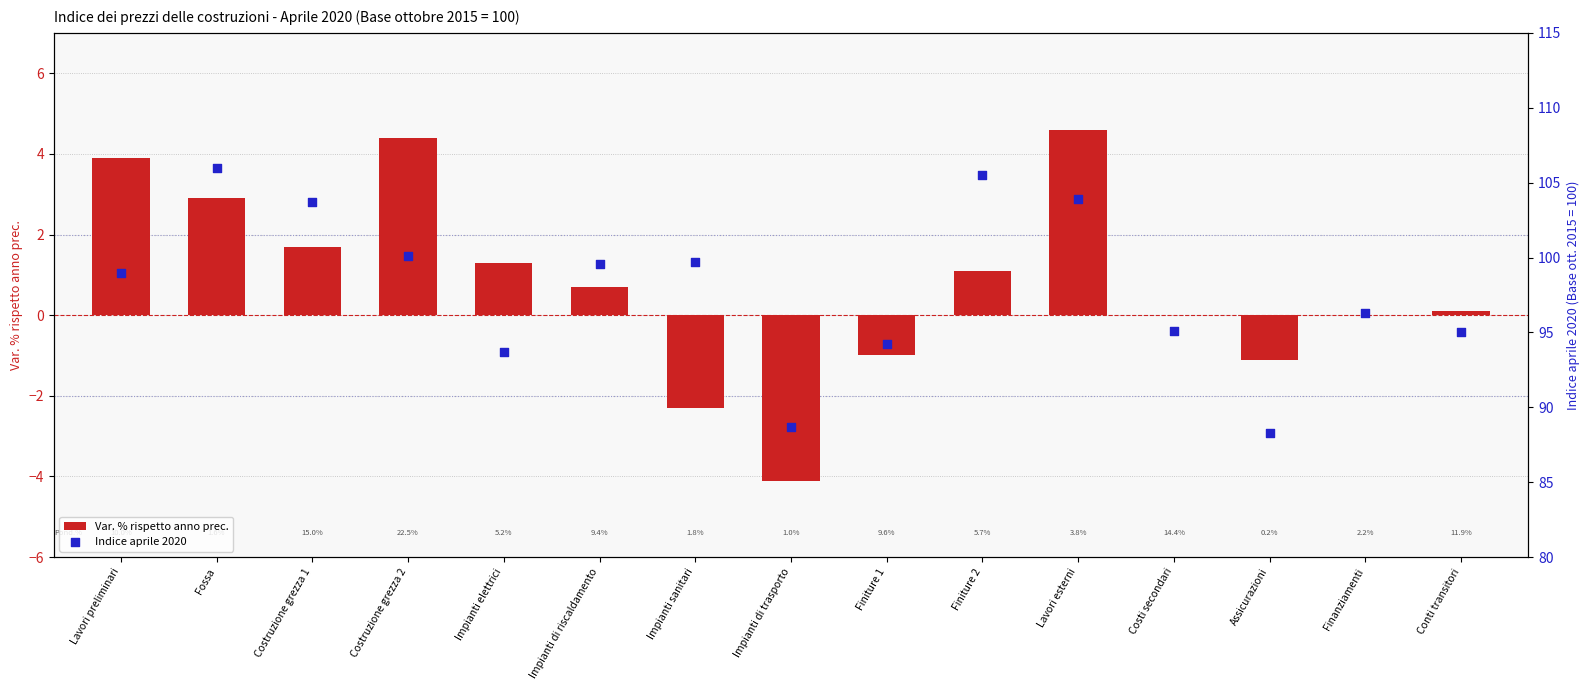

At how many categories does at least one series exceed 75?

15